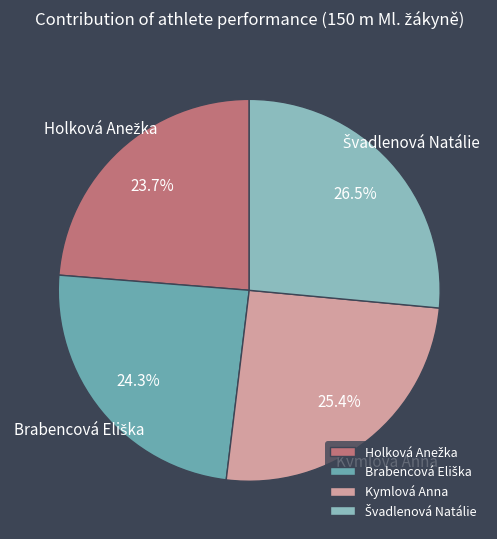

Is there a majority slice in this chart?

No